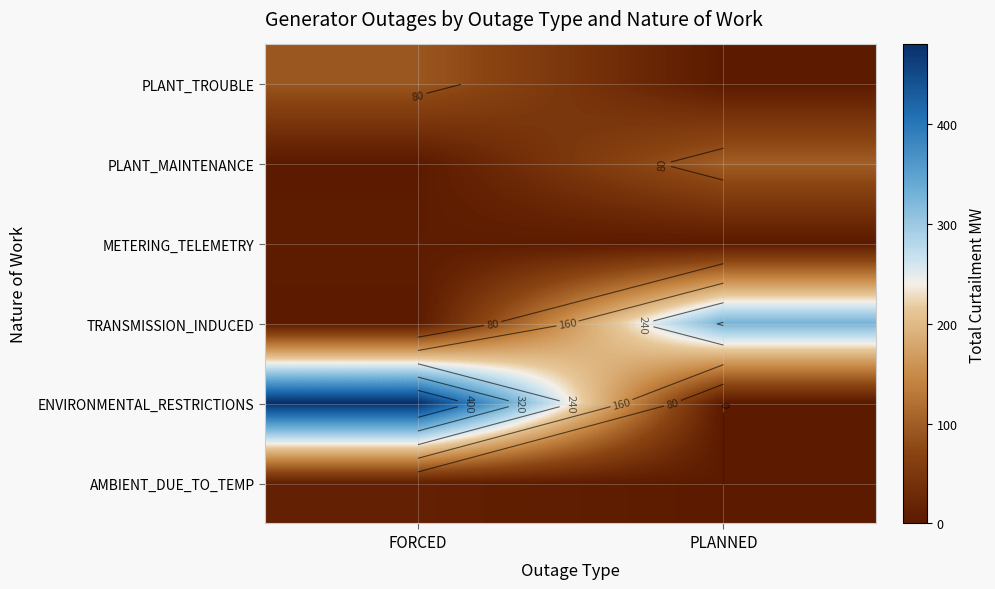

The TRANSMISSION_INDUCED series shows 137.3 at PLANNED. True or false?

False